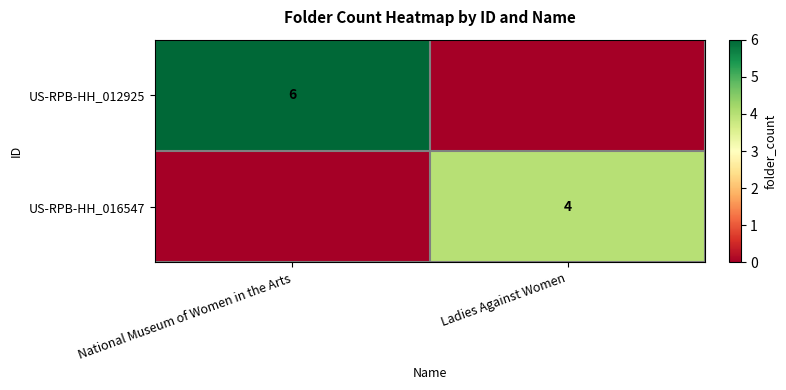

True or false: US-RPB-HH_012925 has a value of 6 at National Museum of Women in the Arts.

True